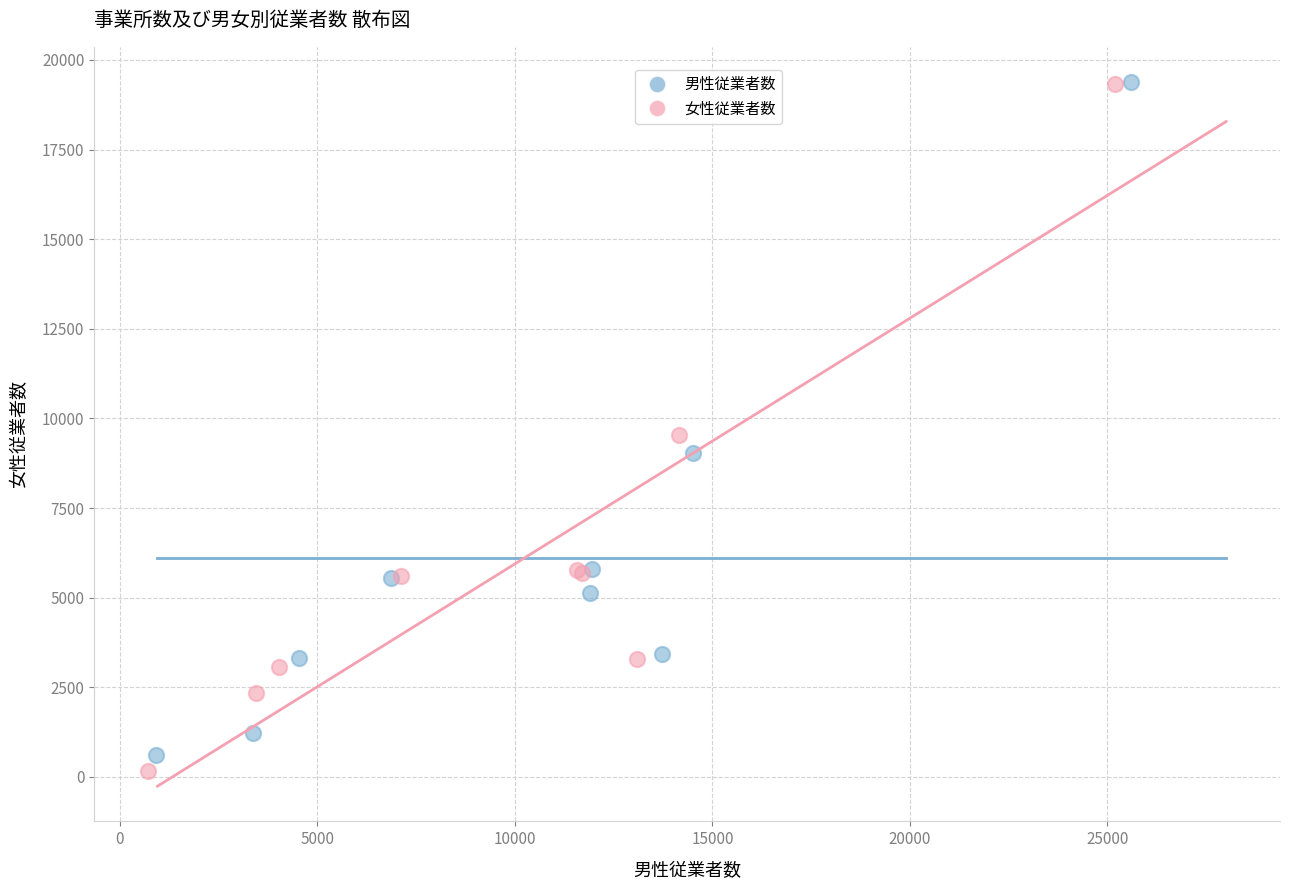

Which series has the widest spread of Y values?

女性従業者数